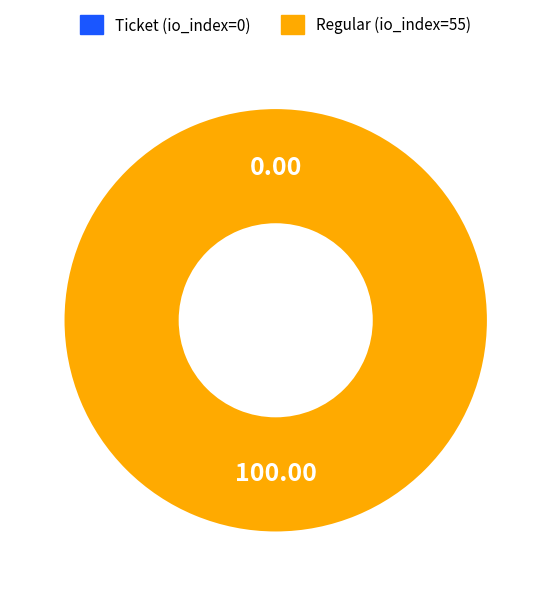

The Ticket (io_index=0) slice represents 0% of the pie. True or false?

True